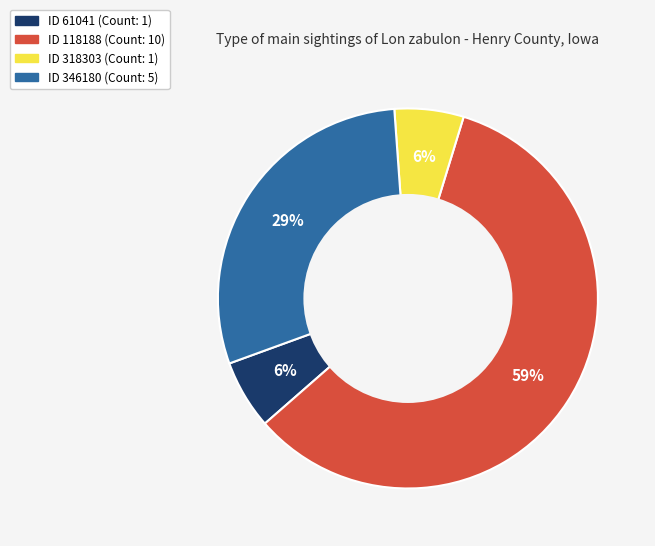

Count the number of slices in the pie.

4